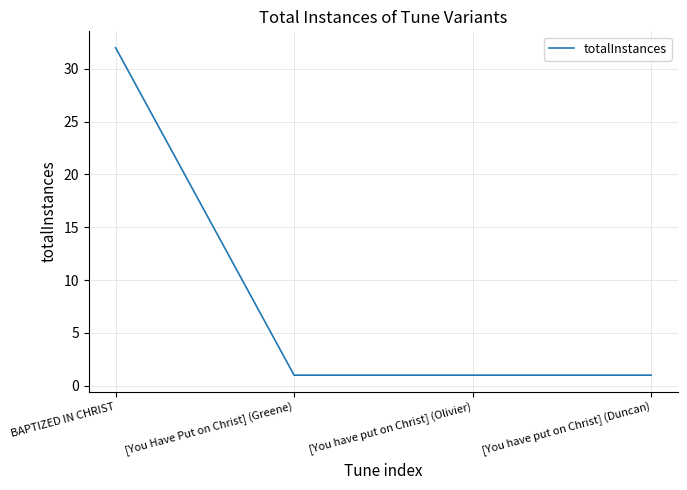

Reading left to right, list all the values displayed in this chart.

32	1	1	1